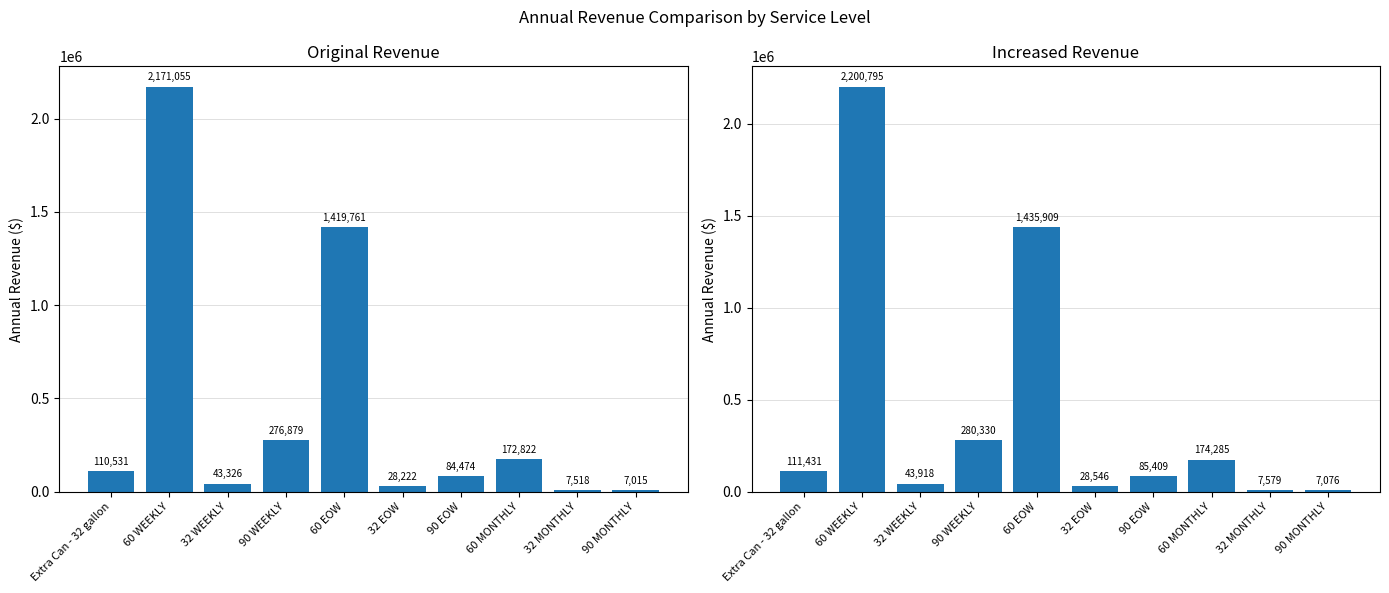

What is the approximate value of Annual Revenue (Increased) at 90 MONTHLY?

7076.3